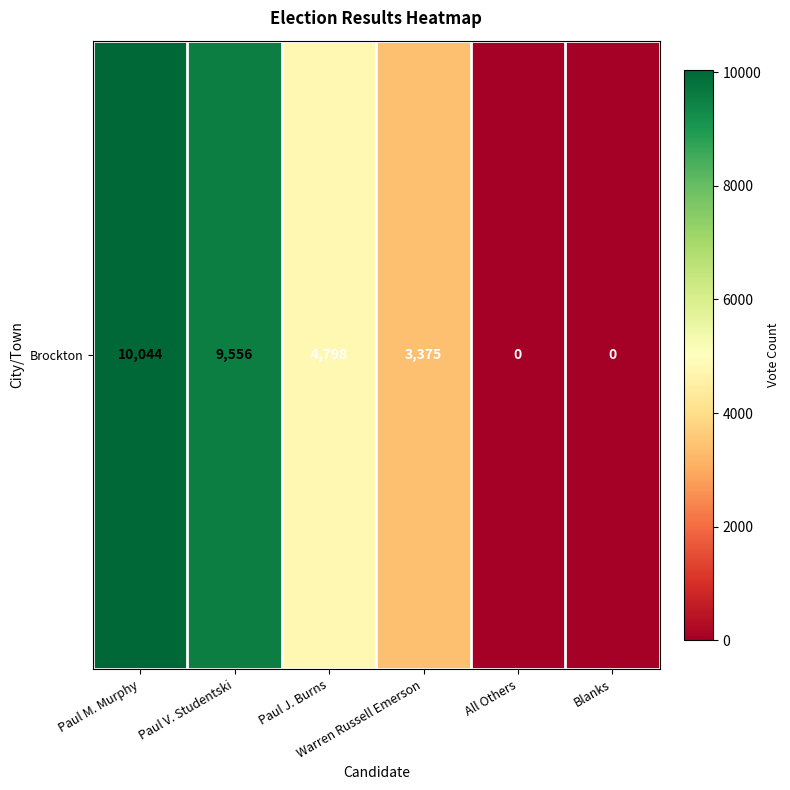

Reading left to right, extract all data points from this chart.

Paul M. Murphy=10044	Paul V. Studentski=9556	Paul J. Burns=4798	Warren Russell Emerson=3375	All Others=0	Blanks=0